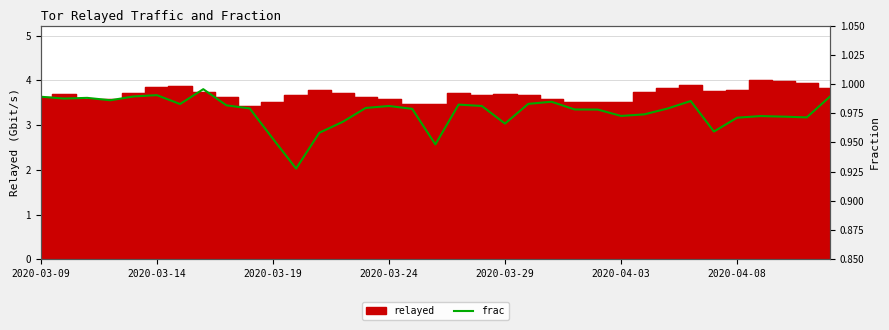

What is the greatest value displayed?

1.0